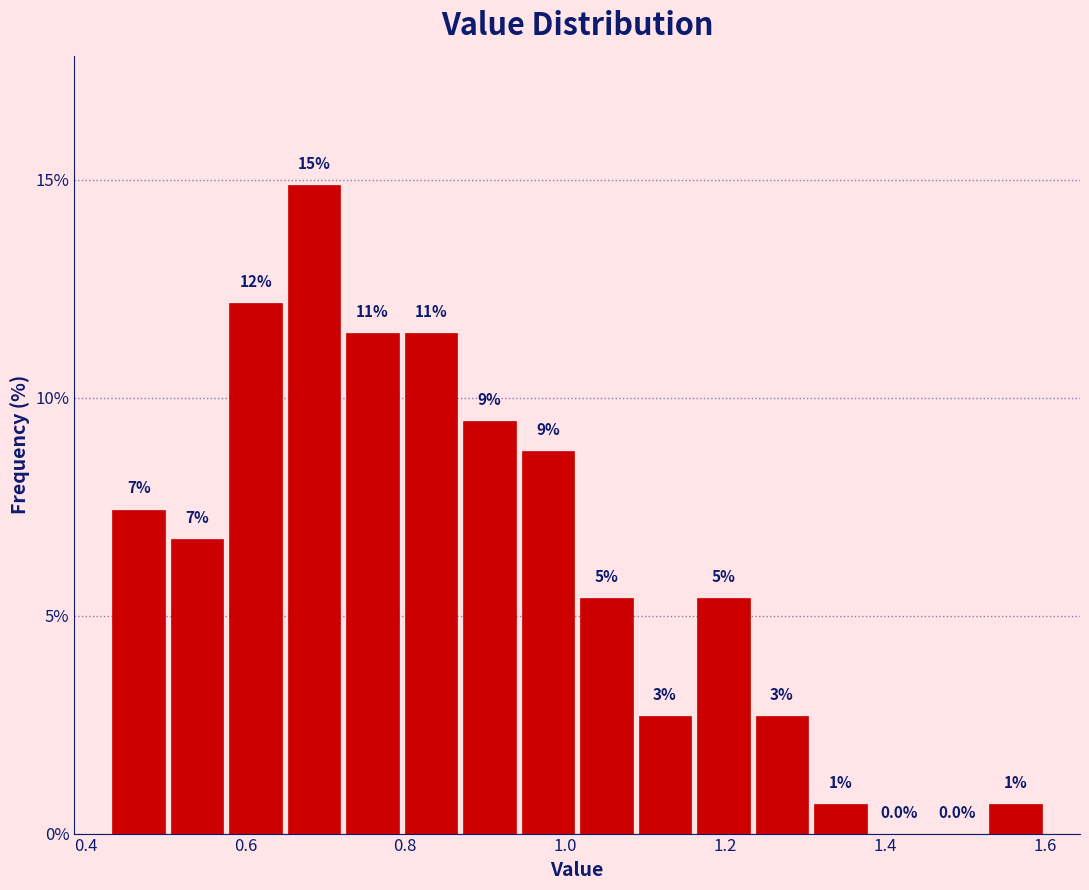

Read against the x-axis, roughly where is the centre of the tallest bar?

0.68